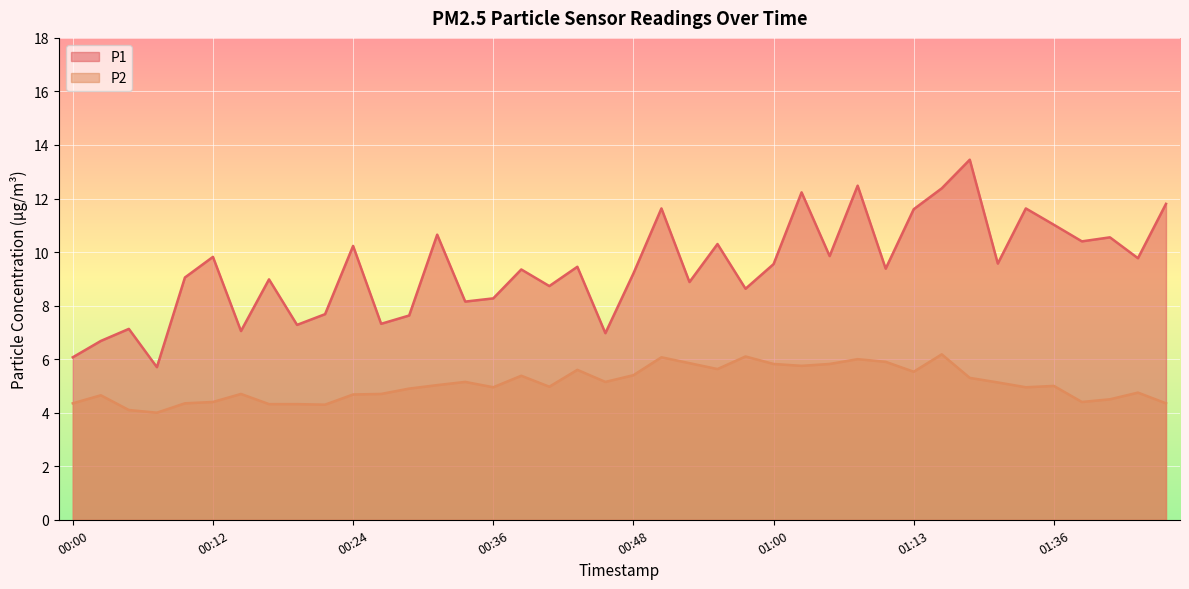

List the series in order of their overall mean, highest first.

P1, P2